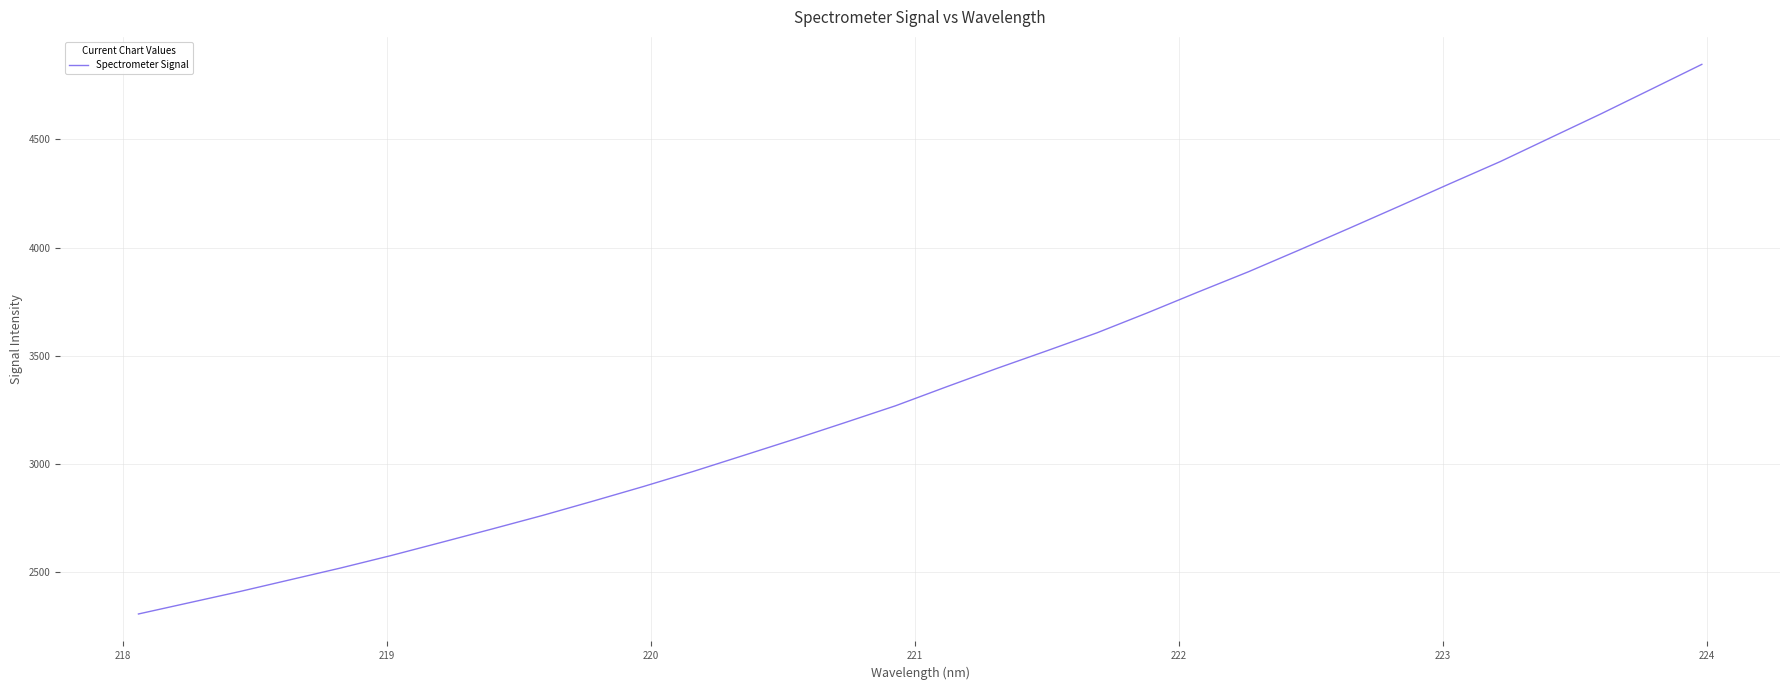

What is the difference between the maximum and minimum values?

2541.4